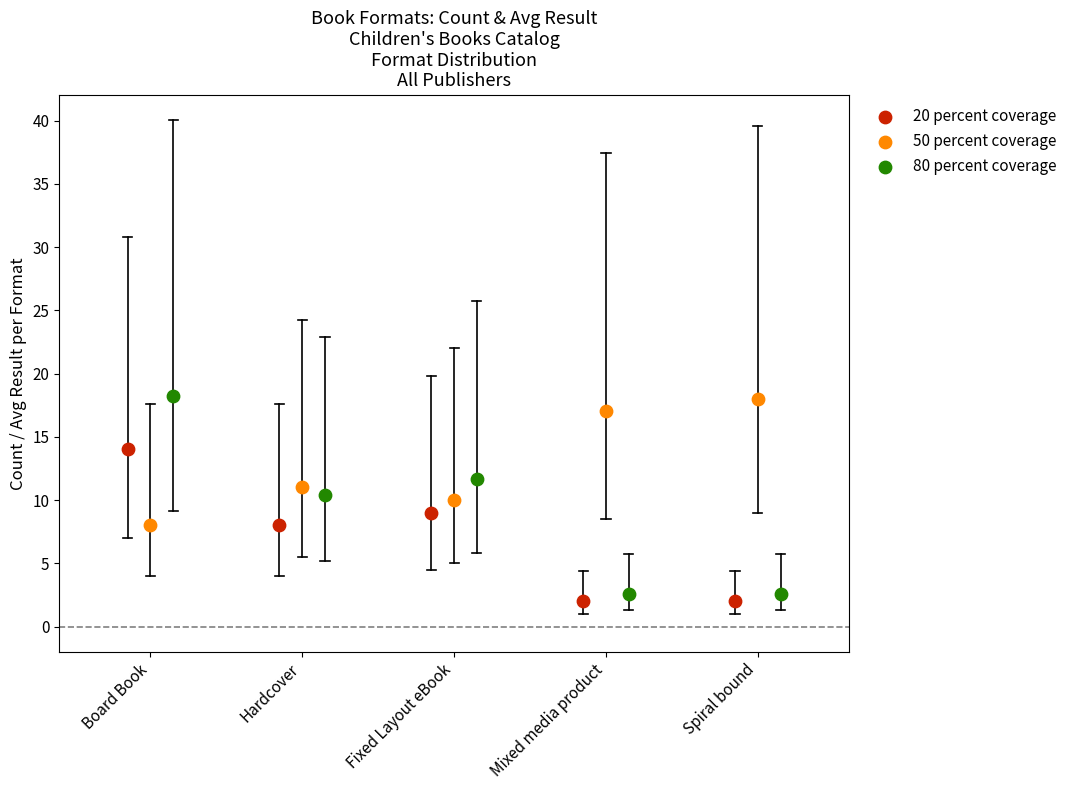

Which series has the largest Y range (max minus min)?

80 percent coverage